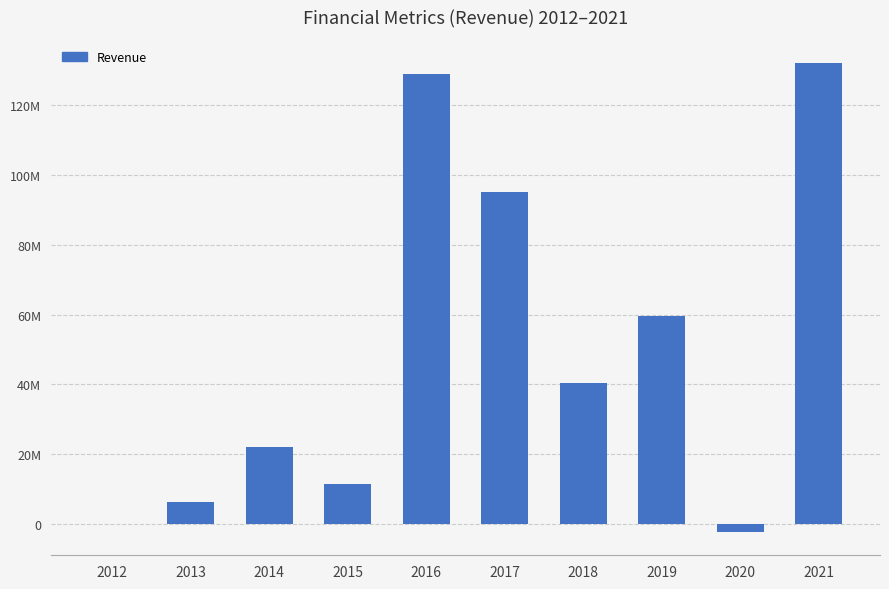

Where is the data nearest to the value 64888000?

2019